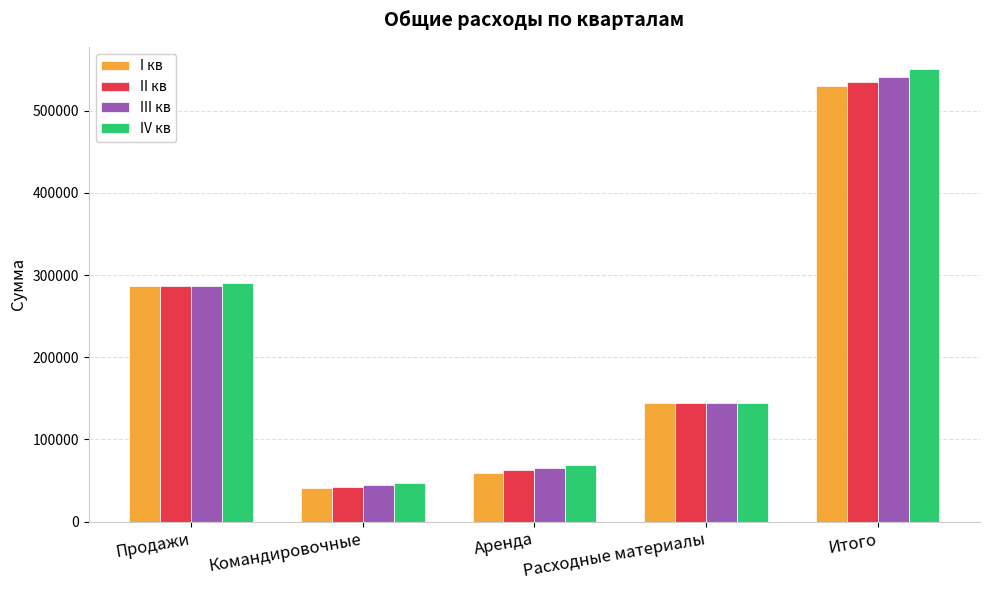

What position from the right is Продажи?

5